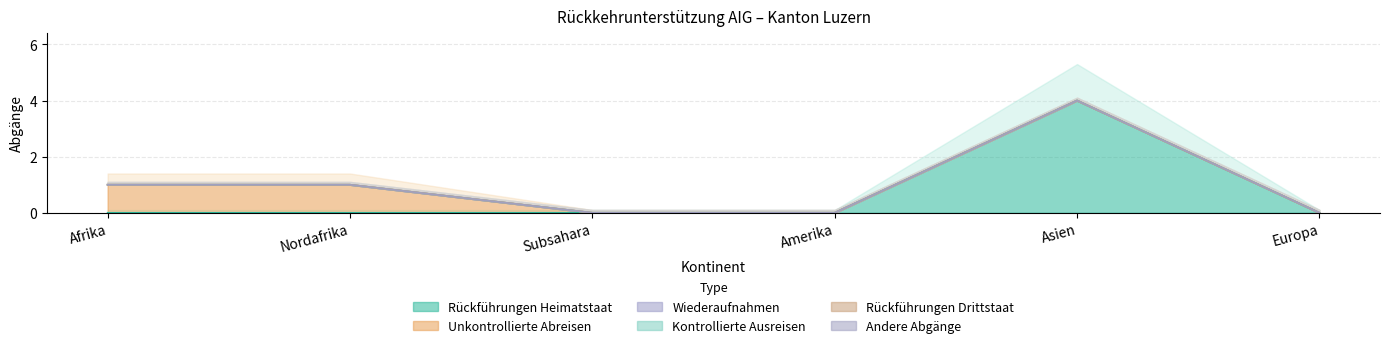

Which series has the widest spread of values?

Rückführungen Heimatstaat